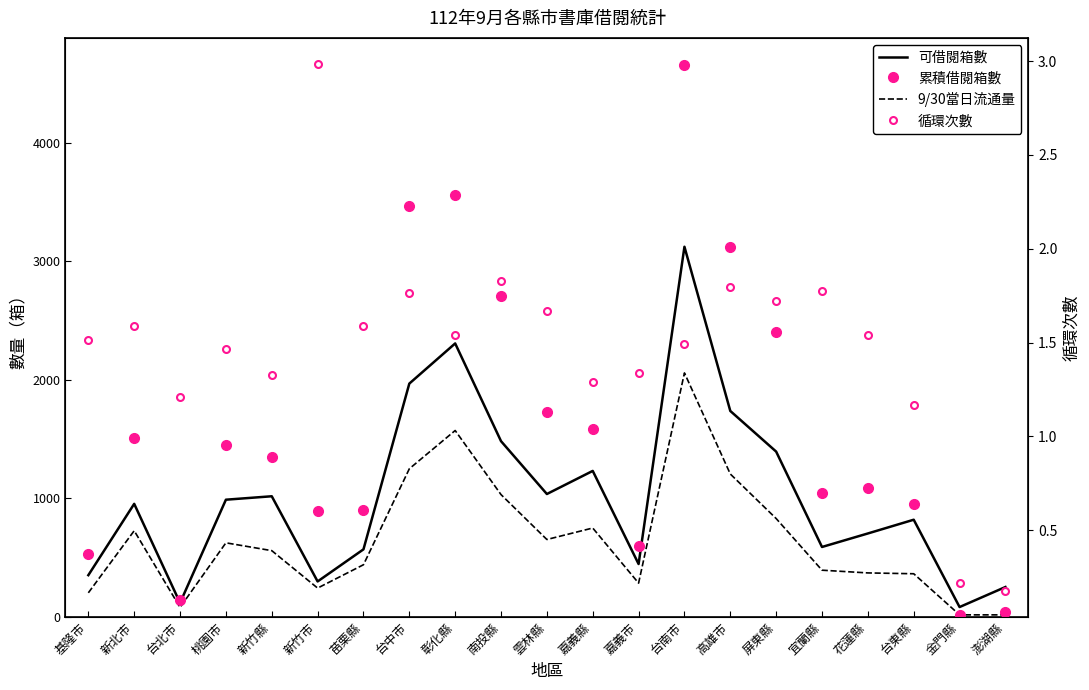

At which category does the chart reach its minimum across all series?

澎湖縣